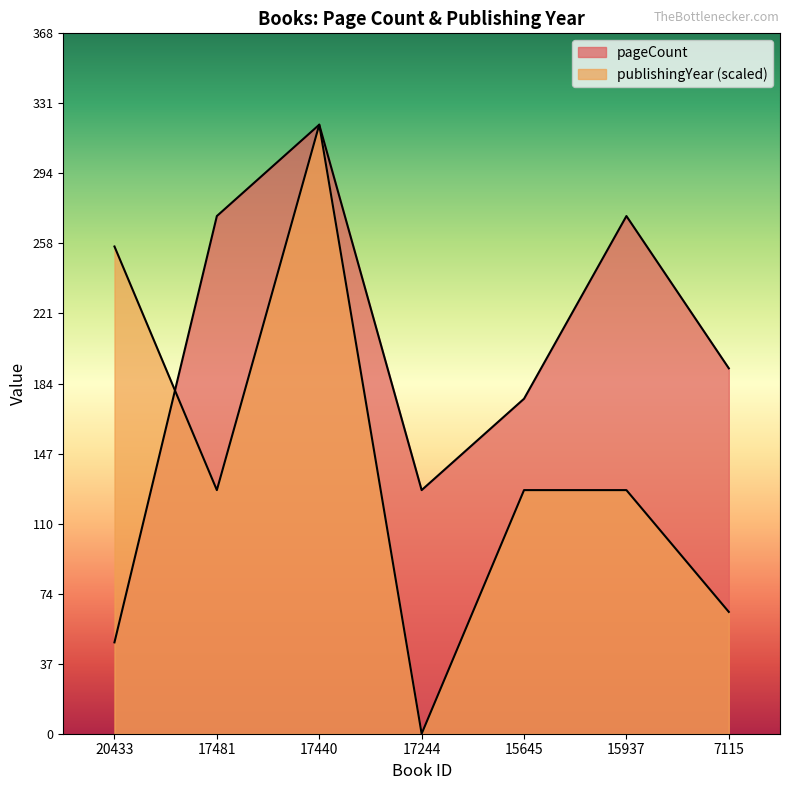

Where is the first local minimum for publishingYear?

17481